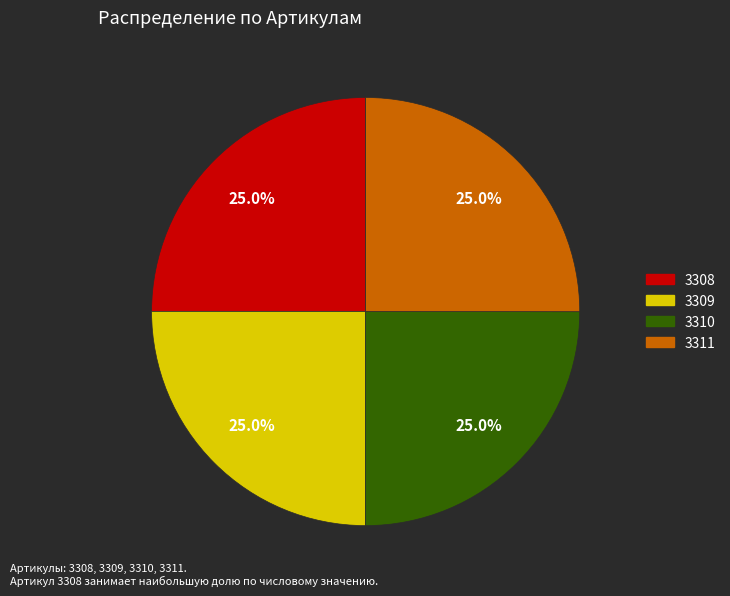

Does any single category account for the majority?

No